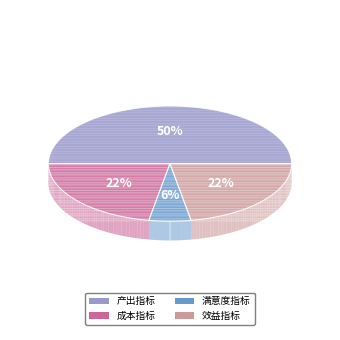

Rank the categories by value from highest to lowest.

产出指标, 成本指标, 效益指标, 满意度指标